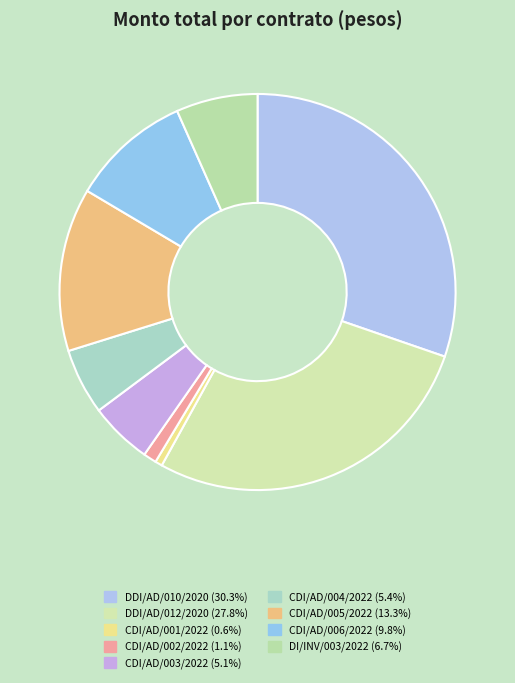

How many segments does this pie chart have?

9